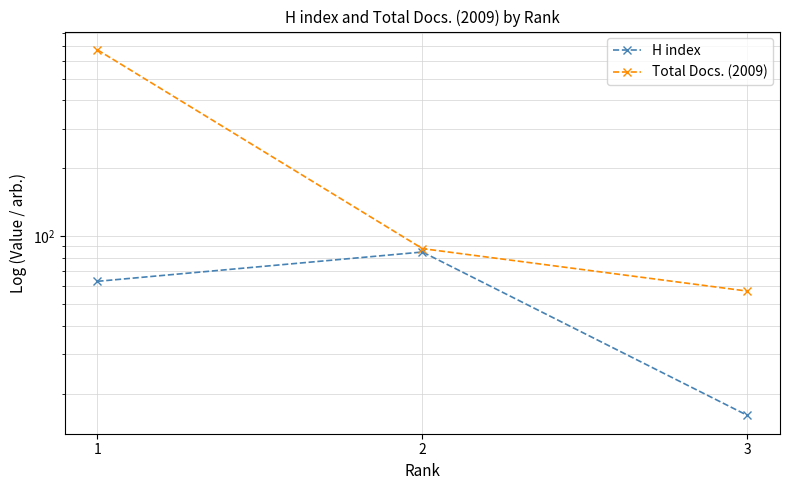

What is the sum of the H index values at 3 and 2?

101